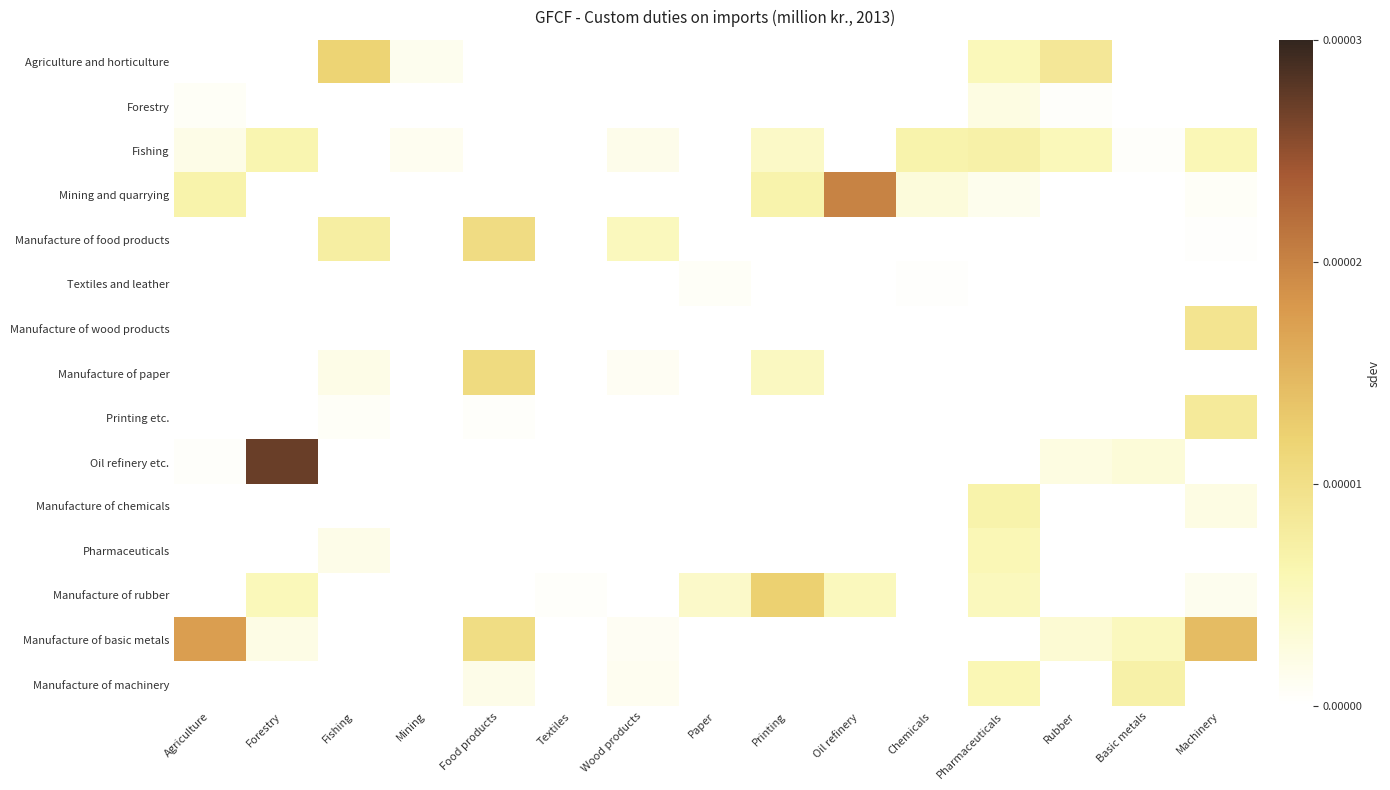

Which series has the largest range (max minus min)?

Oil refinery etc.